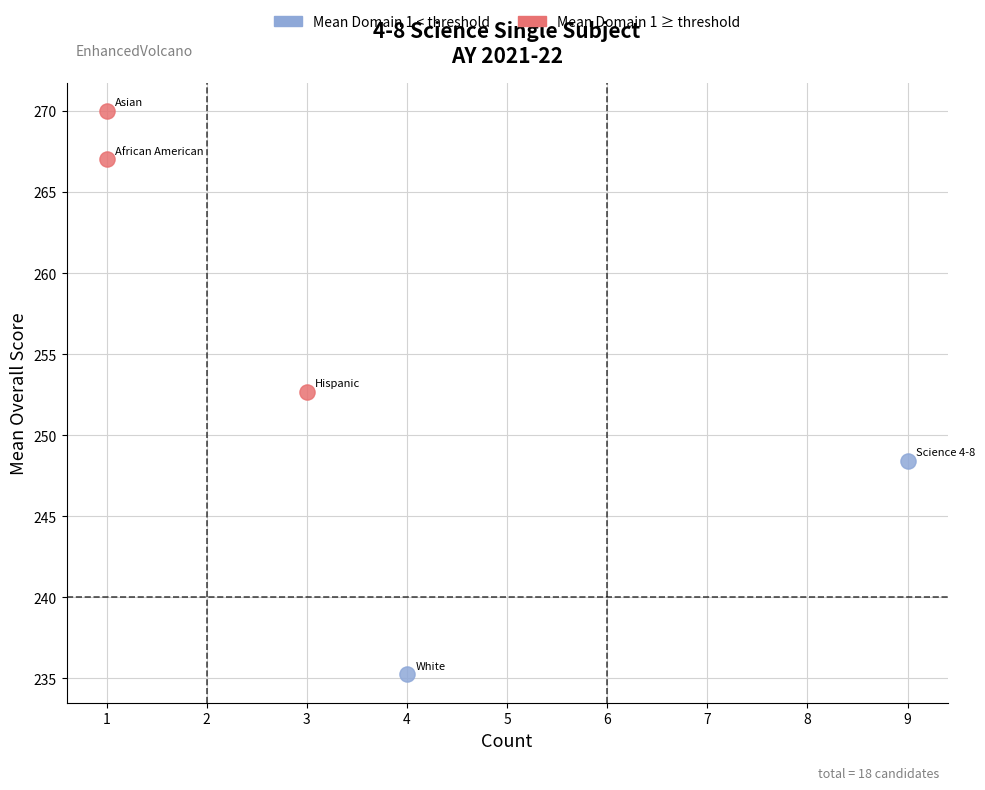

What are all the series names shown in the legend?

Mean Domain 1 < threshold, Mean Domain 1 ≥ threshold